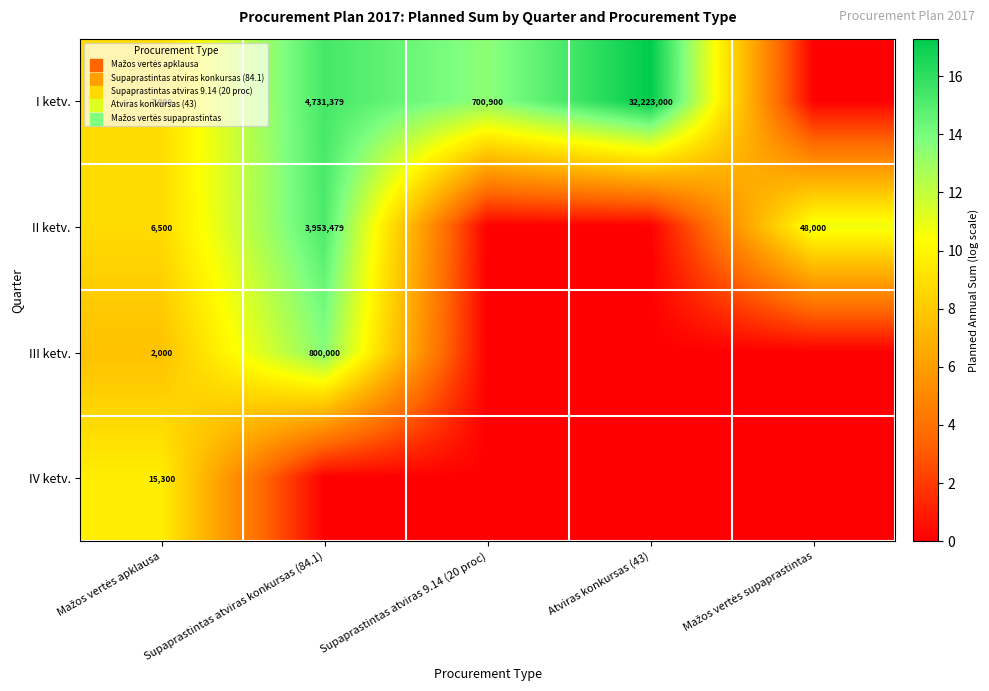

How many values in III ketv. are above zero?

2